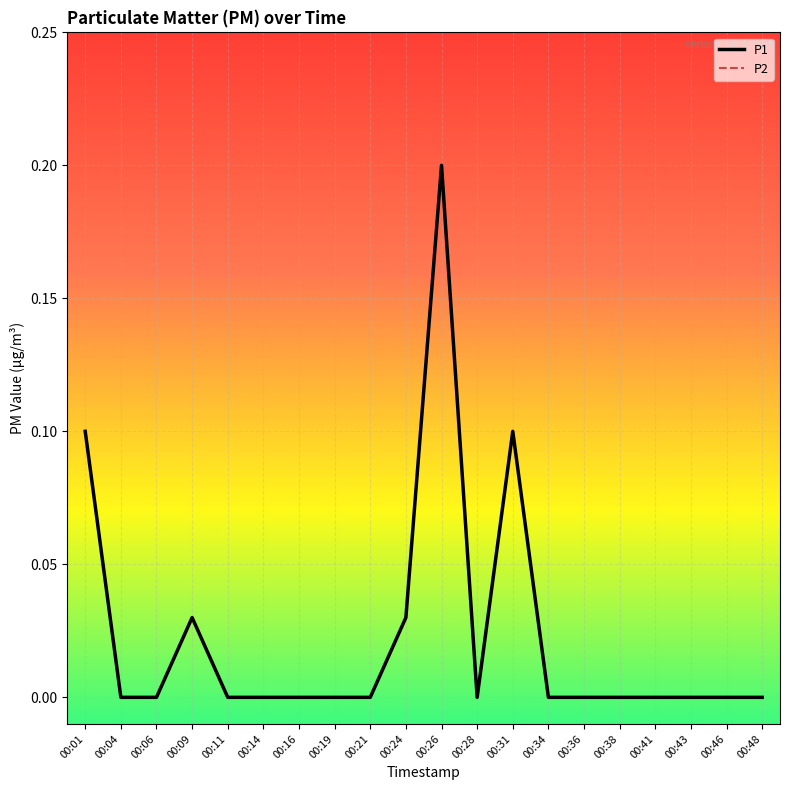

Does the chart have visible grid lines?

Yes